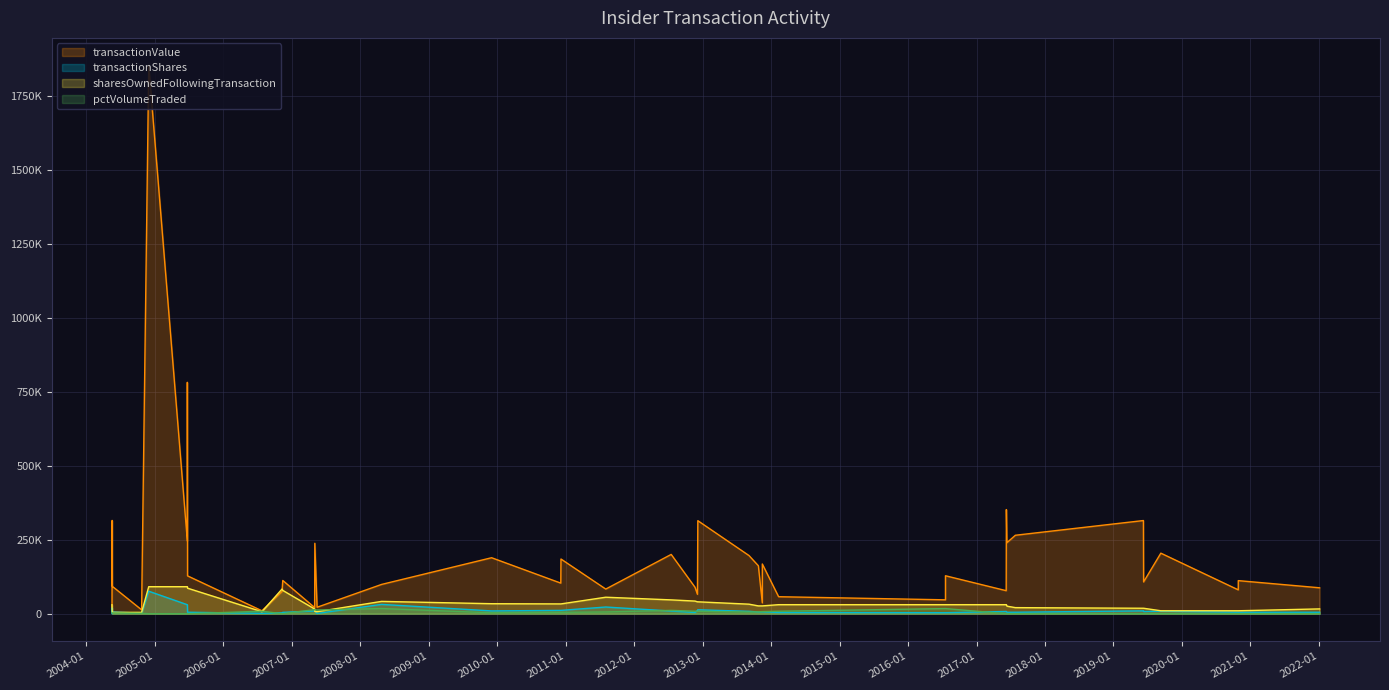

True or false: transactionValue has a value of 89400 at 2012-11-21.

True